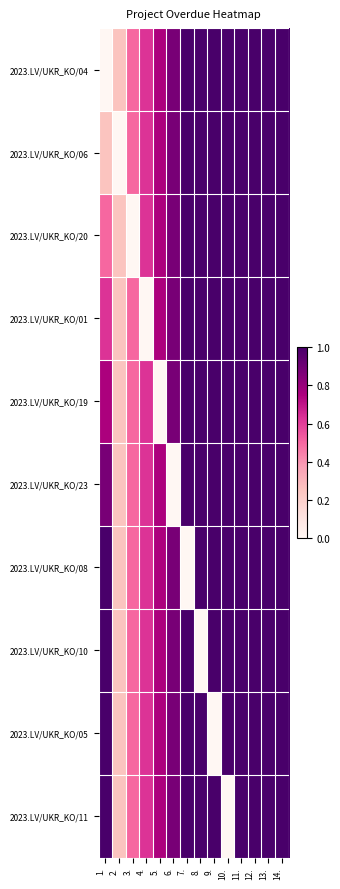

Reading left to right, extract all data points from this chart.

2023.LV/UKR_KO/04: 1.=0.0	2.=0.2	3.=0.5	4.=0.6	5.=0.8	6.=0.9	7.=1.0	8.=1.0	9.=1.0	10.=1.0	11.=1.0	12.=1.0	13.=1.0	14.=1.0
2023.LV/UKR_KO/06: 1.=0.2	2.=0.0	3.=0.5	4.=0.6	5.=0.8	6.=0.9	7.=1.0	8.=1.0	9.=1.0	10.=1.0	11.=1.0	12.=1.0	13.=1.0	14.=1.0
2023.LV/UKR_KO/20: 1.=0.5	2.=0.2	3.=0.0	4.=0.6	5.=0.8	6.=0.9	7.=1.0	8.=1.0	9.=1.0	10.=1.0	11.=1.0	12.=1.0	13.=1.0	14.=1.0
2023.LV/UKR_KO/01: 1.=0.6	2.=0.2	3.=0.5	4.=0.0	5.=0.8	6.=0.9	7.=1.0	8.=1.0	9.=1.0	10.=1.0	11.=1.0	12.=1.0	13.=1.0	14.=1.0
2023.LV/UKR_KO/19: 1.=0.8	2.=0.2	3.=0.5	4.=0.6	5.=0.0	6.=0.9	7.=1.0	8.=1.0	9.=1.0	10.=1.0	11.=1.0	12.=1.0	13.=1.0	14.=1.0
2023.LV/UKR_KO/23: 1.=0.9	2.=0.2	3.=0.5	4.=0.6	5.=0.8	6.=0.0	7.=1.0	8.=1.0	9.=1.0	10.=1.0	11.=1.0	12.=1.0	13.=1.0	14.=1.0
2023.LV/UKR_KO/08: 1.=1.0	2.=0.2	3.=0.5	4.=0.6	5.=0.8	6.=0.9	7.=0.0	8.=1.0	9.=1.0	10.=1.0	11.=1.0	12.=1.0	13.=1.0	14.=1.0
2023.LV/UKR_KO/10: 1.=1.0	2.=0.2	3.=0.5	4.=0.6	5.=0.8	6.=0.9	7.=1.0	8.=0.0	9.=1.0	10.=1.0	11.=1.0	12.=1.0	13.=1.0	14.=1.0
2023.LV/UKR_KO/05: 1.=1.0	2.=0.2	3.=0.5	4.=0.6	5.=0.8	6.=0.9	7.=1.0	8.=1.0	9.=0.0	10.=1.0	11.=1.0	12.=1.0	13.=1.0	14.=1.0
2023.LV/UKR_KO/11: 1.=1.0	2.=0.2	3.=0.5	4.=0.6	5.=0.8	6.=0.9	7.=1.0	8.=1.0	9.=1.0	10.=0.0	11.=1.0	12.=1.0	13.=1.0	14.=1.0